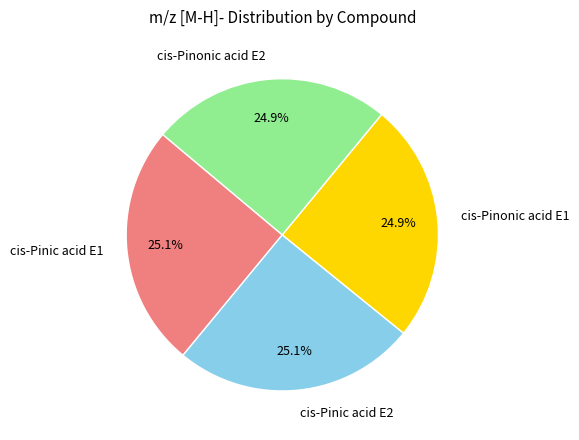

To the nearest percent, what percentage of the pie is cis-Pinonic acid E2?

25%